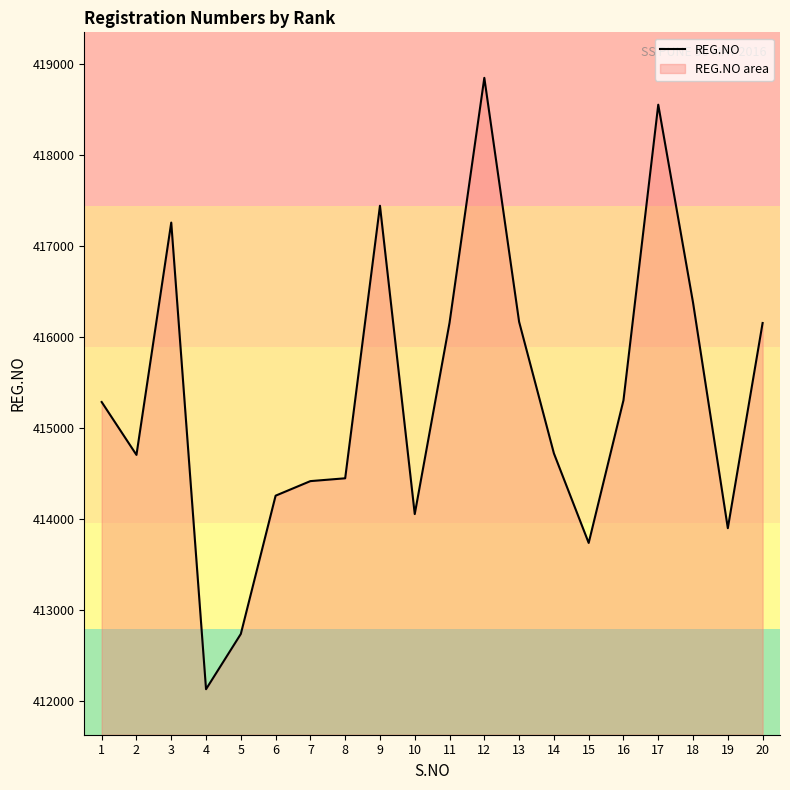

What is the difference between the maximum and minimum values?

6716